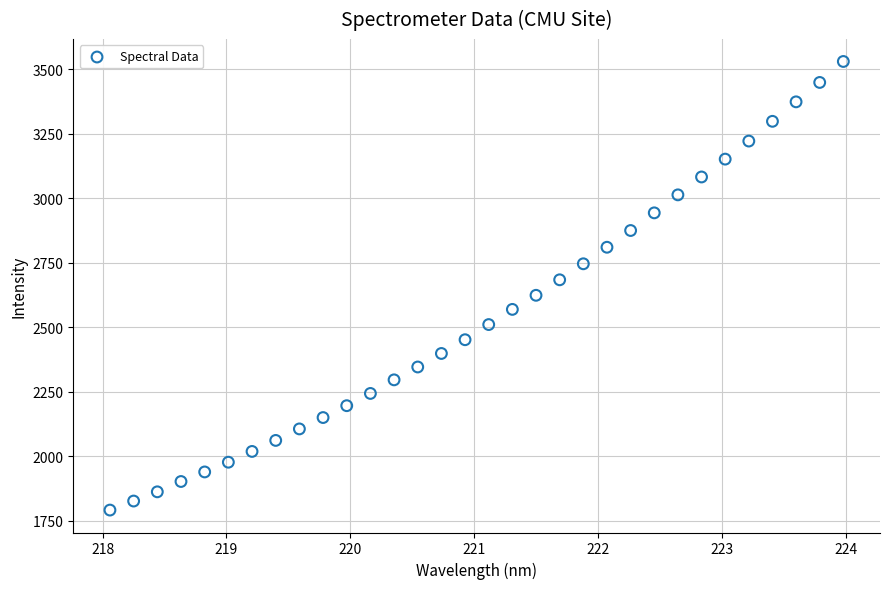

What is the range of Y values (max minus min)?

1739.3